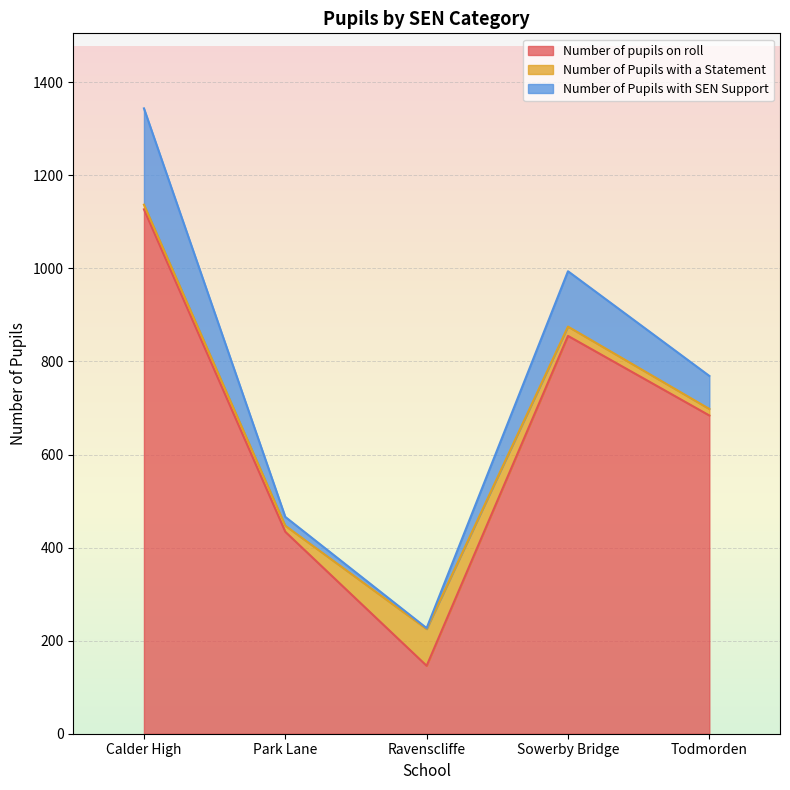

Between Ravenscliffe and Sowerby Bridge, which is larger?

Sowerby Bridge